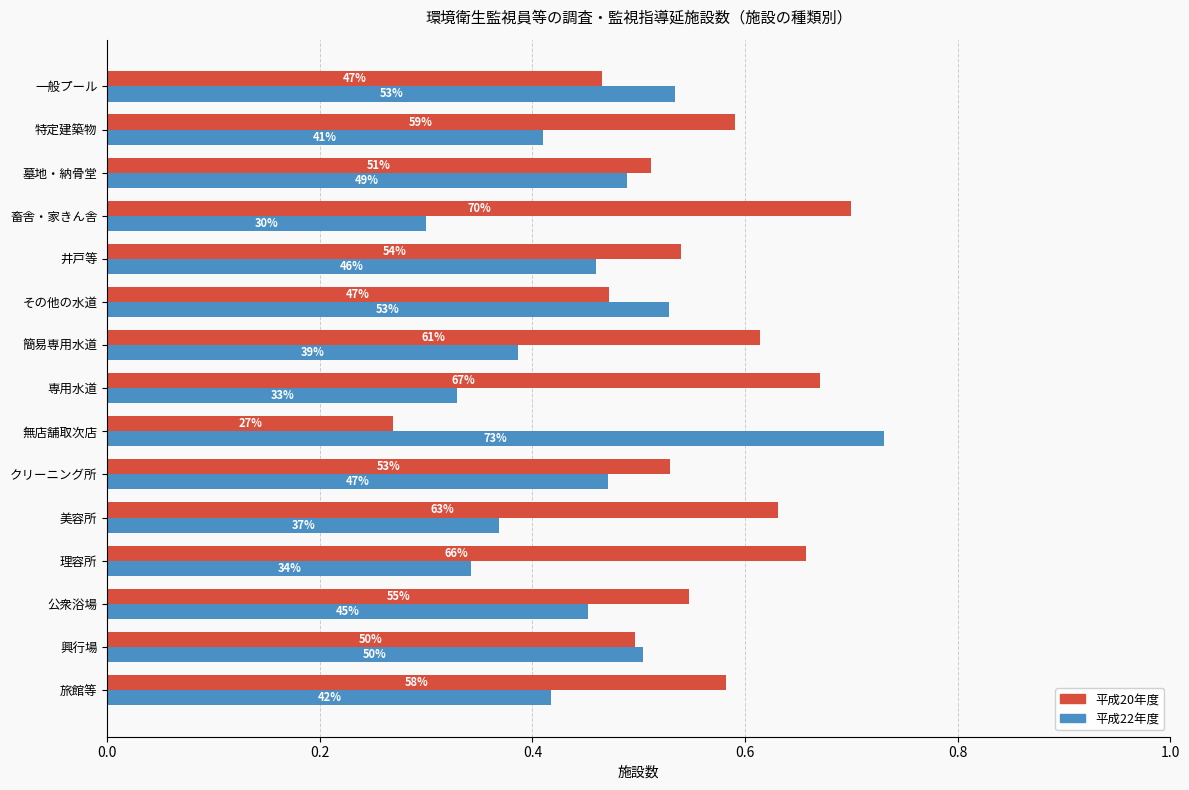

What are all the series names shown in the legend?

平成20年度, 平成22年度